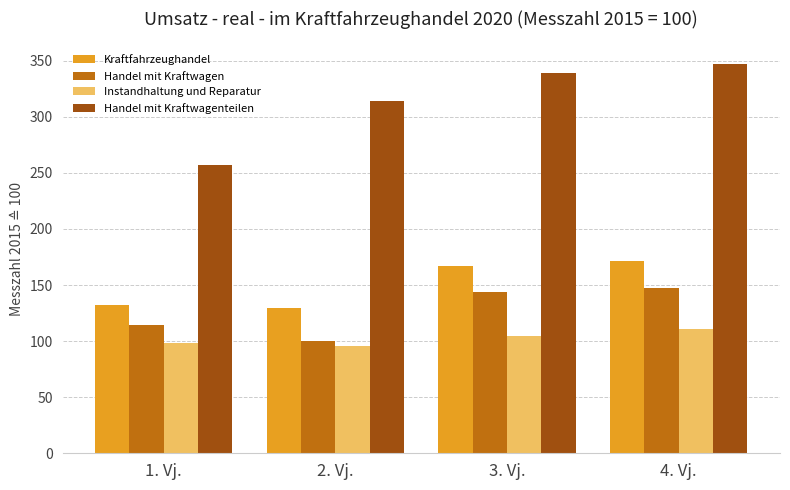

Which series has the largest total across all categories?

Handel mit Kraftwagenteilen